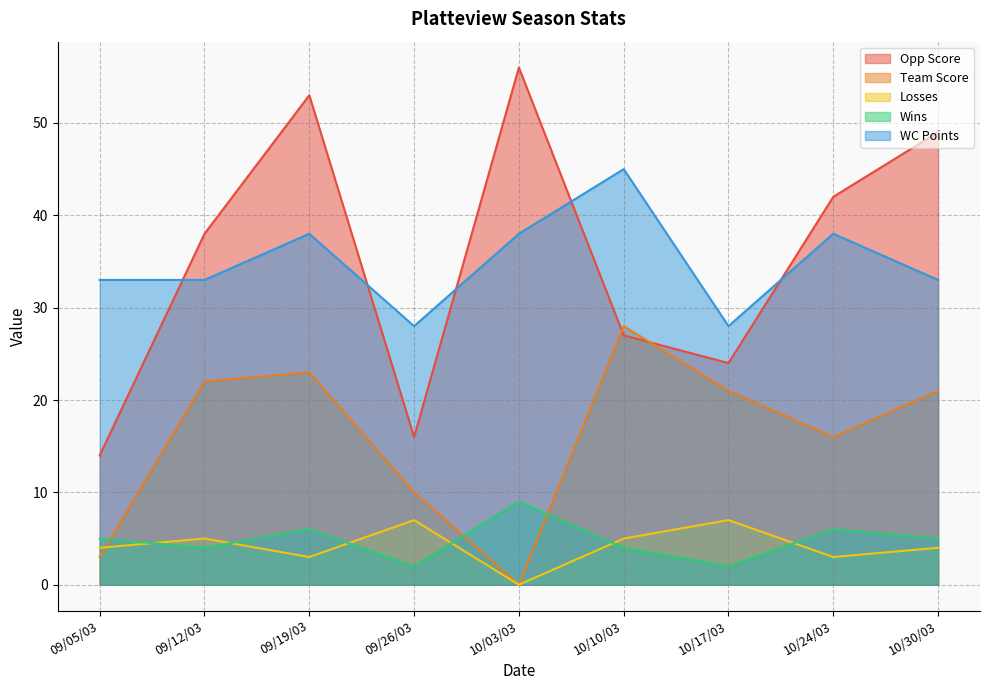

How many lines are shown in the chart?

5